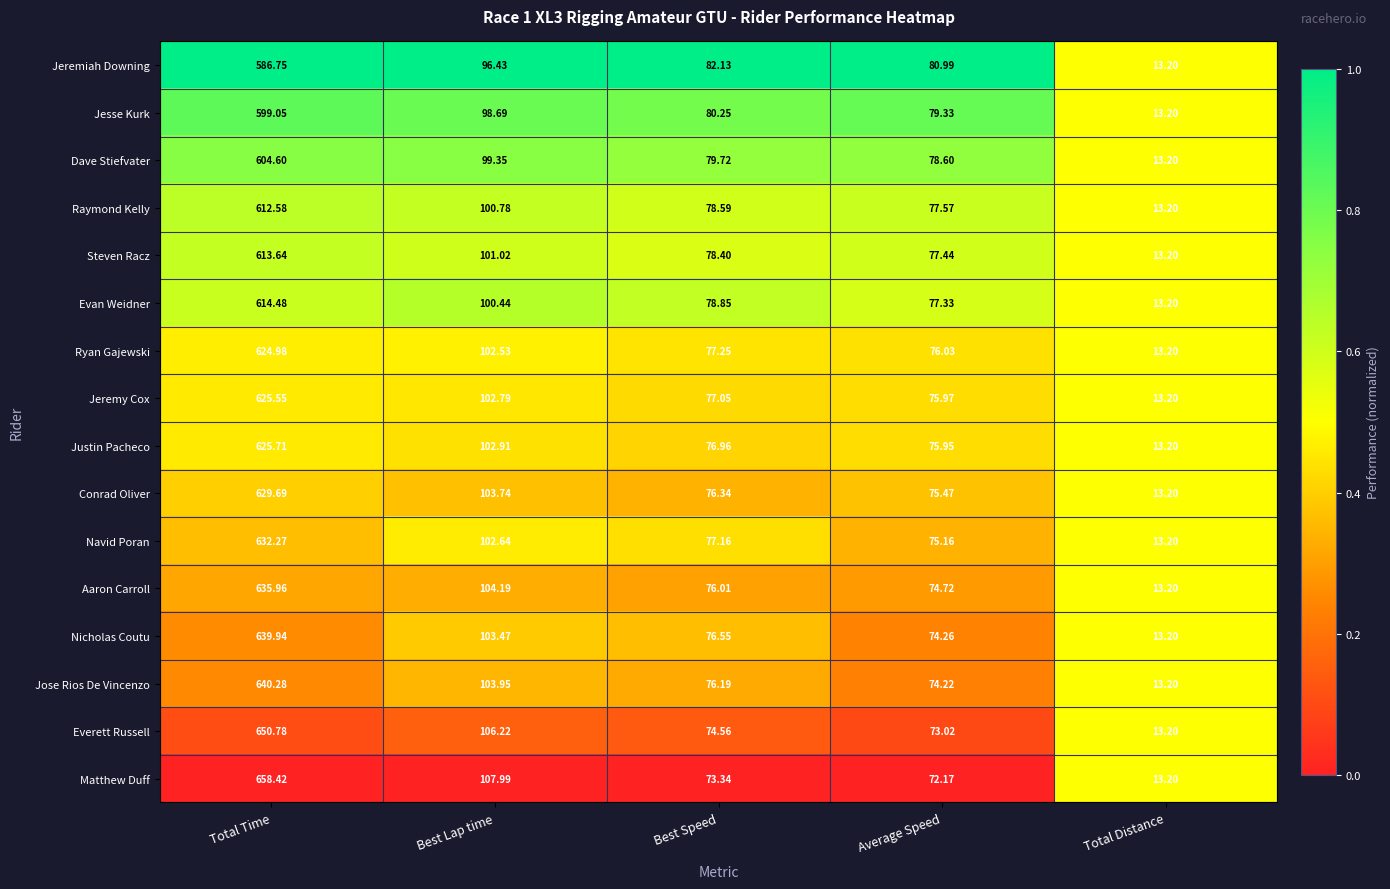

At which category is the sum across all series the highest?

Total Time